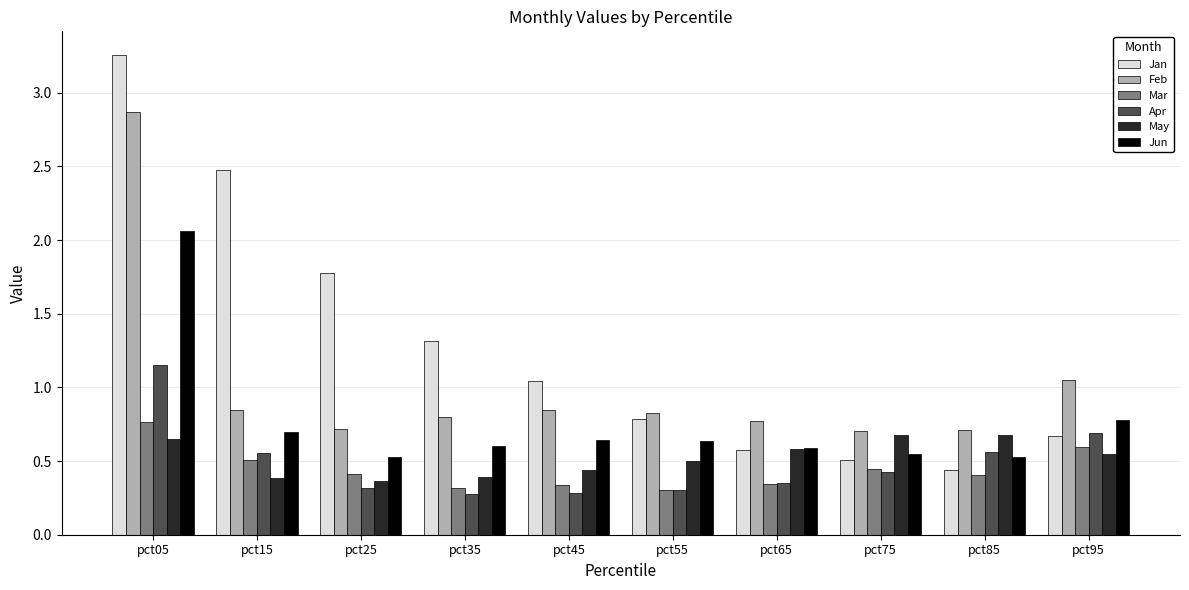

Which category has the highest value across all series?

pct05